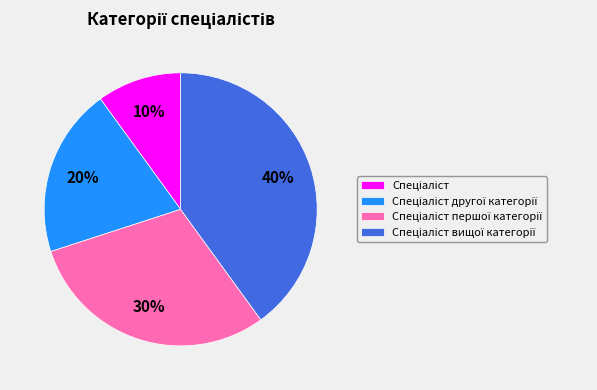

Does any single category account for the majority?

No